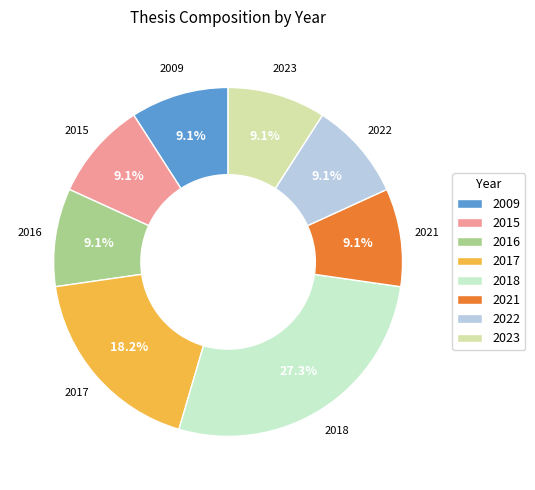

Does any single category account for the majority?

No